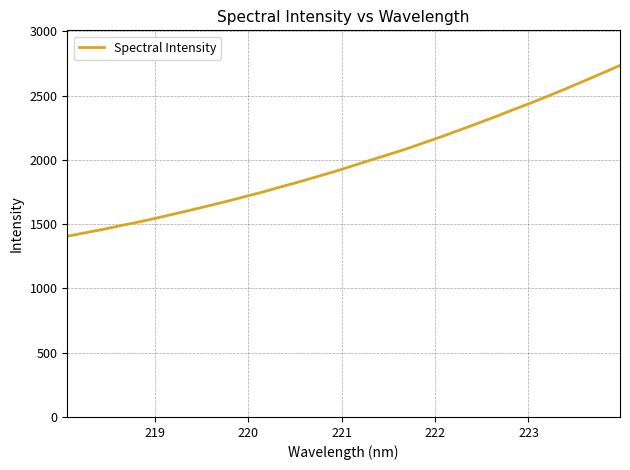

Reading left to right, list all the values displayed in this chart.

1406.1	1433.2	1459.2	1489.3	1516.9	1547.5	1579.7	1612.4	1645.8	1679.7	1716.0	1751.9	1791.5	1829.4	1869.9	1910.3	1954.1	1998.2	2041.4	2085.2	2133.7	2182.1	2232.4	2284.0	2336.0	2390.3	2443.4	2498.8	2556.1	2614.8	2674.9	2734.7